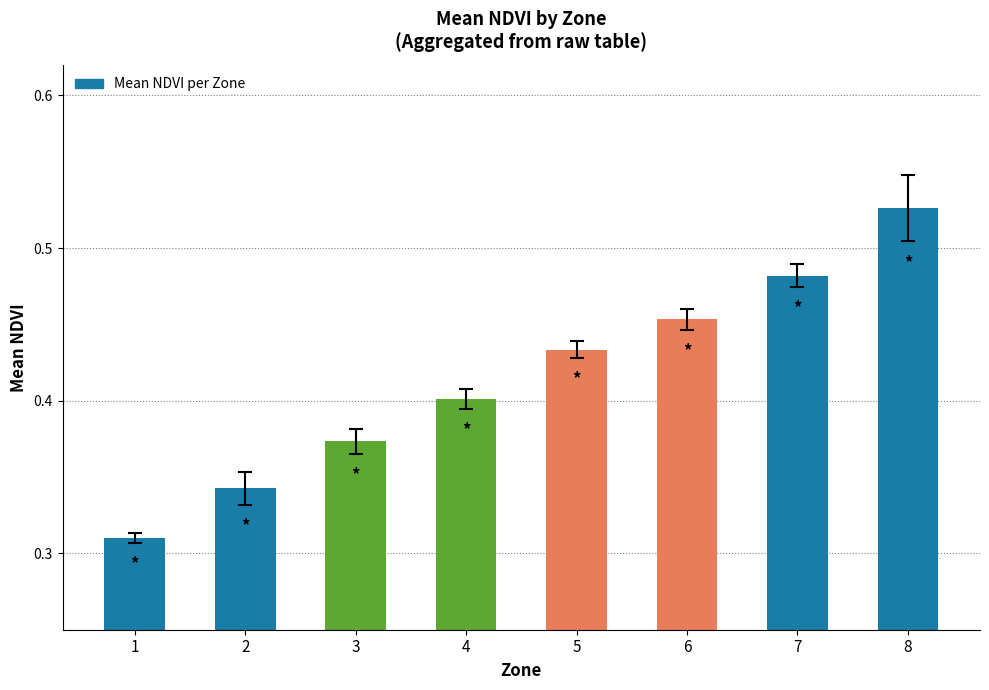

What is the sum of the values at 2 and 1?

0.7